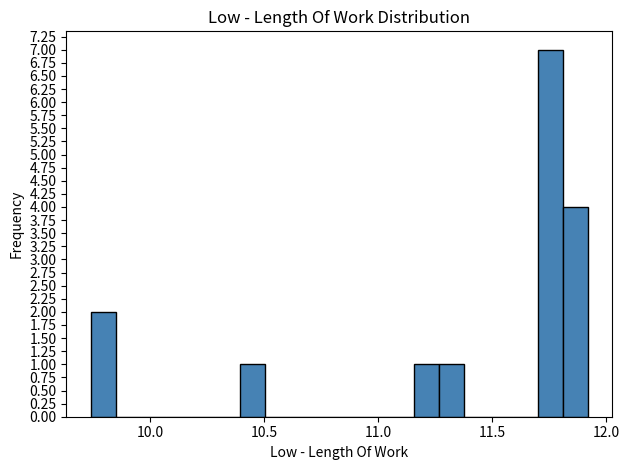

Read against the x-axis, roughly where is the centre of the tallest bar?

11.75